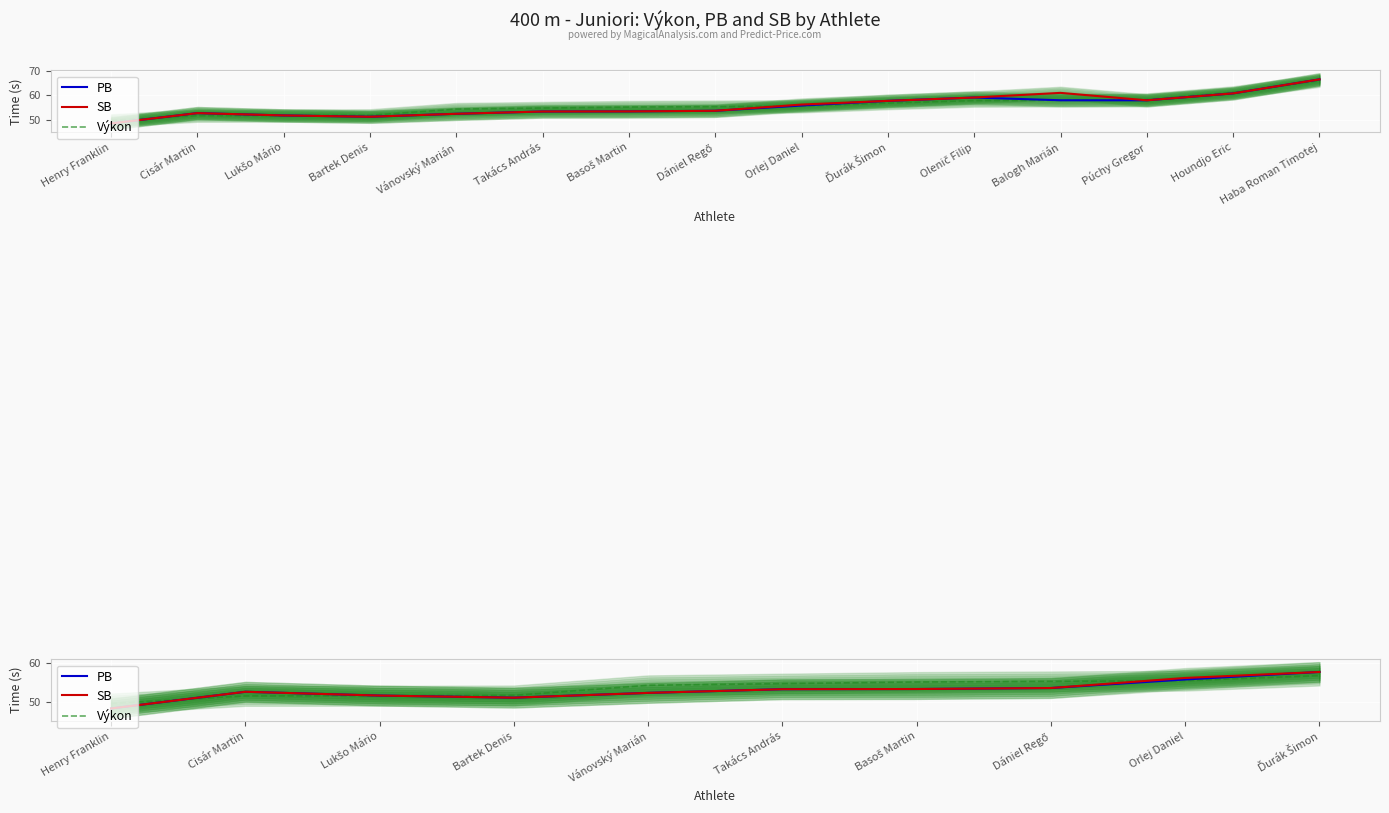

Which series changed the most between Takács András and Orlej Daniel?

SB